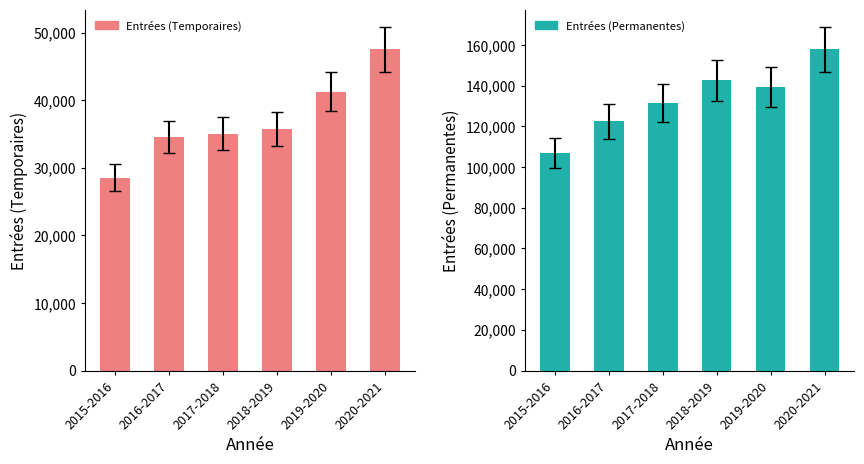

What is the sum of all Entrées (Temporaires) values?

222716